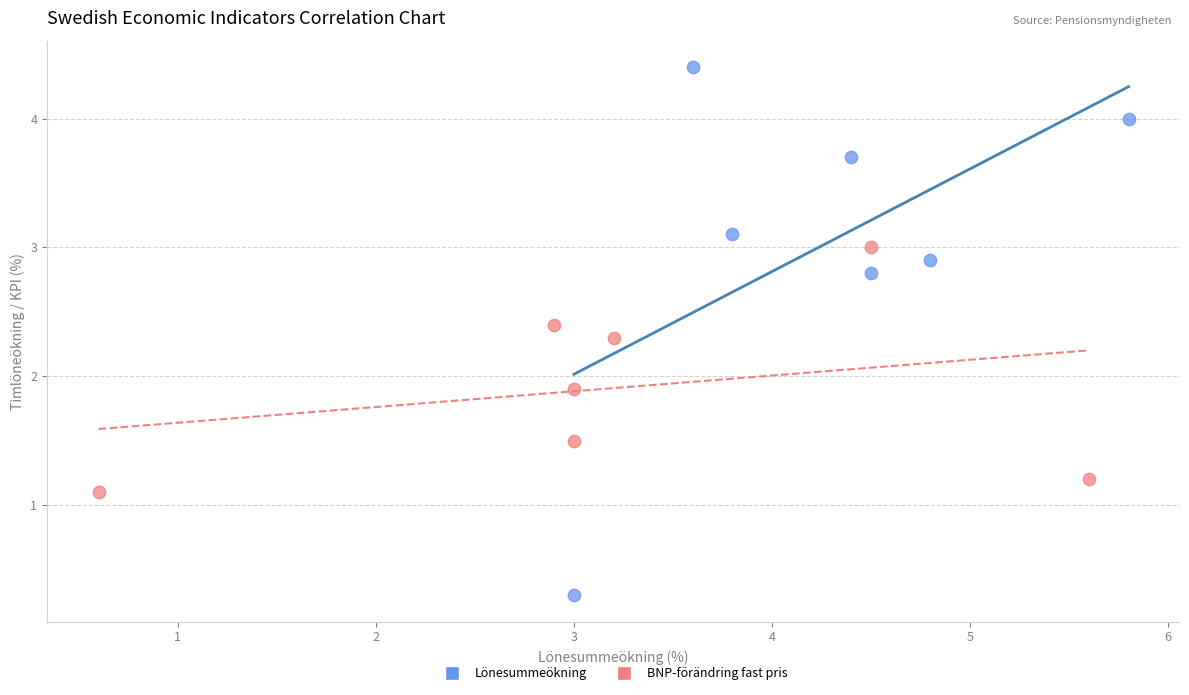

Which series has the widest spread of Y values?

Lönesummeökning